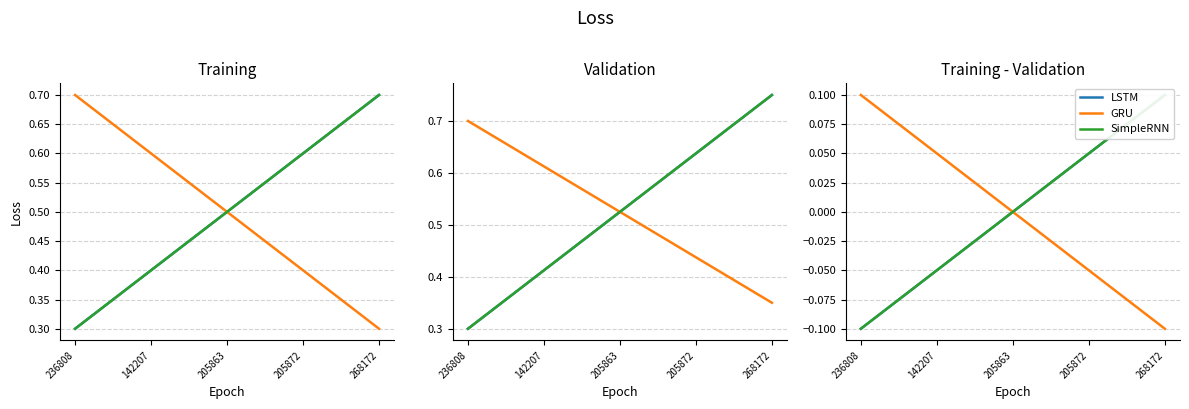

At which label does GRU first exceed 0?

236808